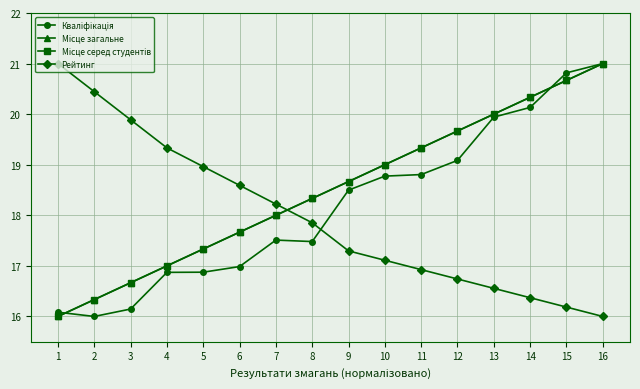

The value of Місце серед студентів at 2 is 16.3. True or false?

True